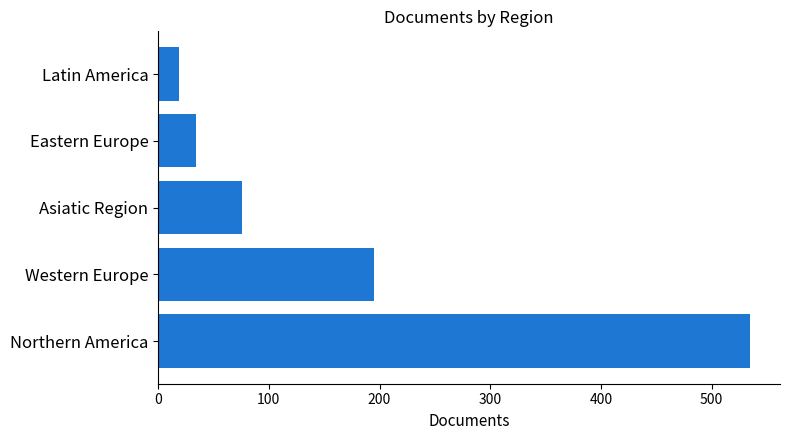

Rank the categories by value from highest to lowest.

Northern America, Western Europe, Asiatic Region, Eastern Europe, Latin America